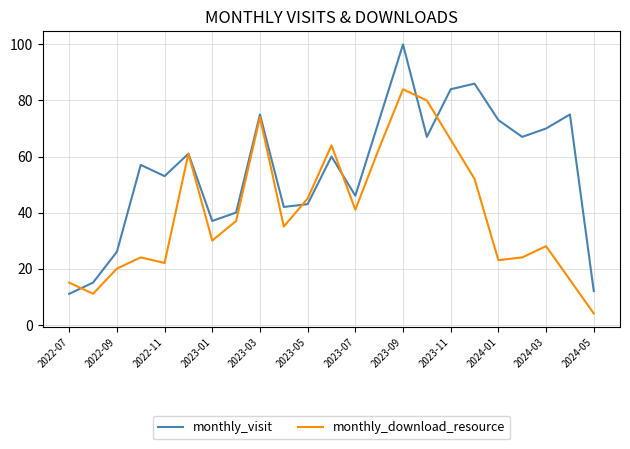

What is the maximum value shown in the chart?

100